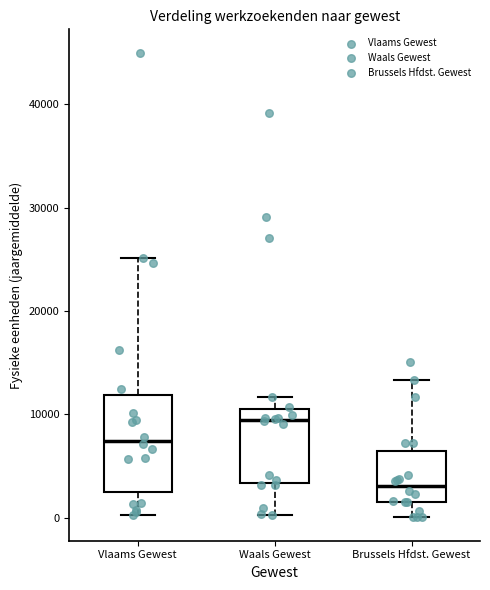

Which box is the tallest, from its lower edge to its upper edge?

Vlaams Gewest